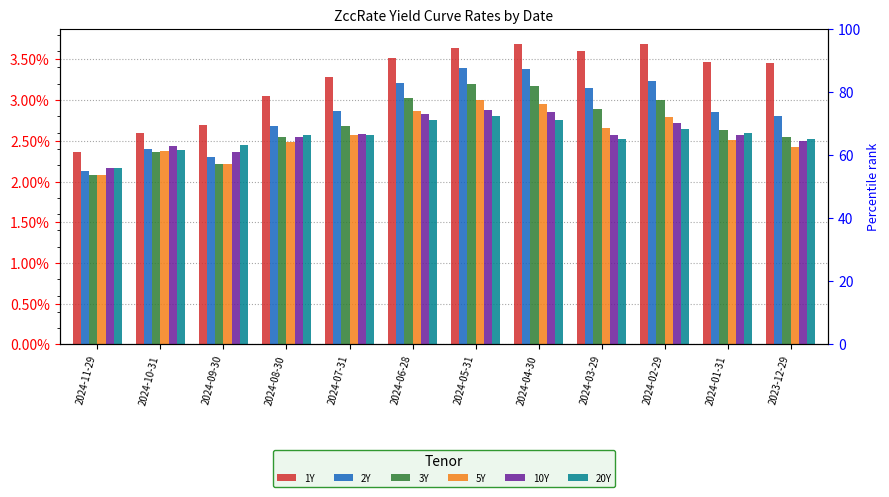

Reading left to right, extract all data points from this chart.

1Y: 0.0	0.0	0.0	0.0	0.0	0.0	0.0	0.0	0.0	0.0	0.0	0.0
2Y: 0.0	0.0	0.0	0.0	0.0	0.0	0.0	0.0	0.0	0.0	0.0	0.0
3Y: 0.0	0.0	0.0	0.0	0.0	0.0	0.0	0.0	0.0	0.0	0.0	0.0
5Y: 0.0	0.0	0.0	0.0	0.0	0.0	0.0	0.0	0.0	0.0	0.0	0.0
10Y: 0.0	0.0	0.0	0.0	0.0	0.0	0.0	0.0	0.0	0.0	0.0	0.0
20Y: 0.0	0.0	0.0	0.0	0.0	0.0	0.0	0.0	0.0	0.0	0.0	0.0